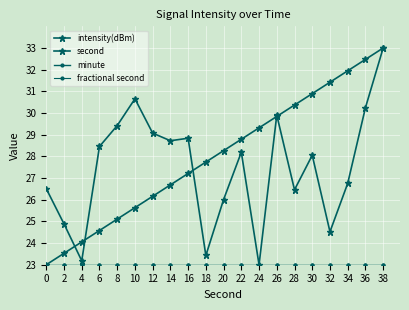

The fractional second series shows 13.7 at 16. True or false?

False